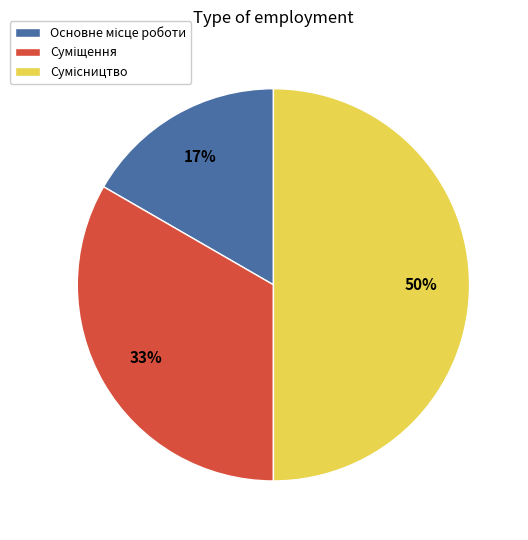

To the nearest percent, what is the difference between the largest and smallest slice percentages?

33%